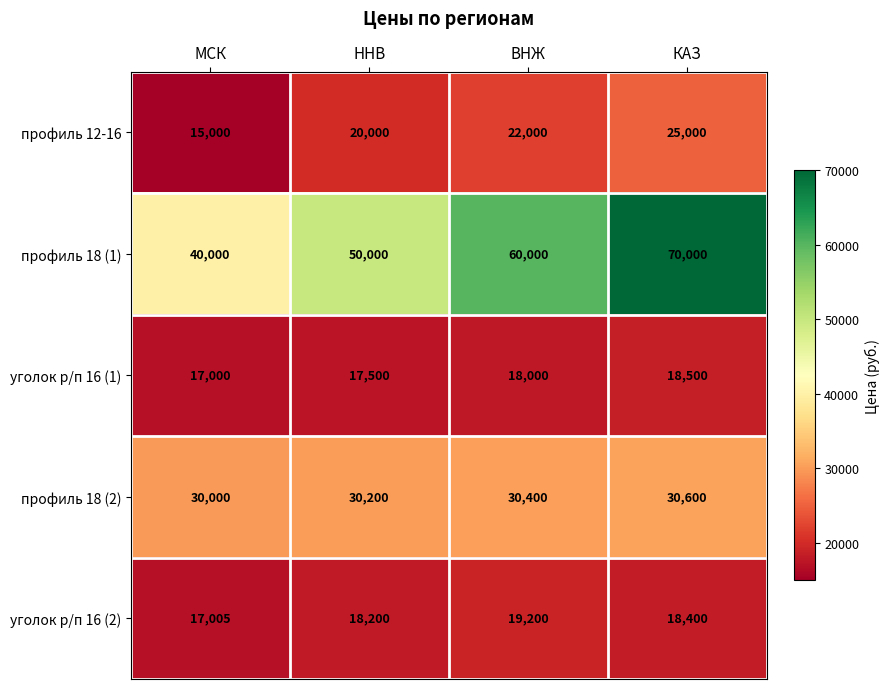

Is it true that профиль 18 (1) equals 70000 at КАЗ?

True